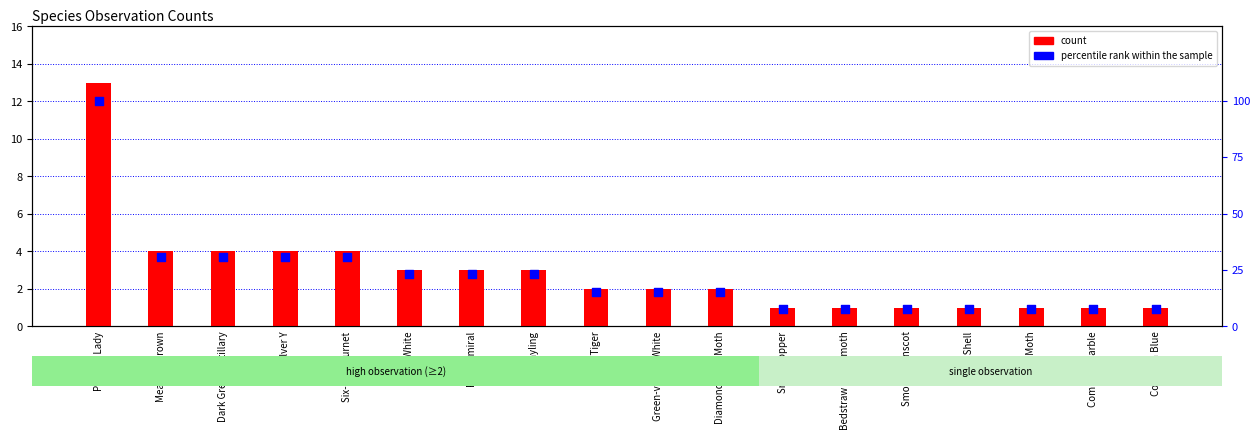

Which series reaches the maximum Y coordinate?

percentile rank within the sample